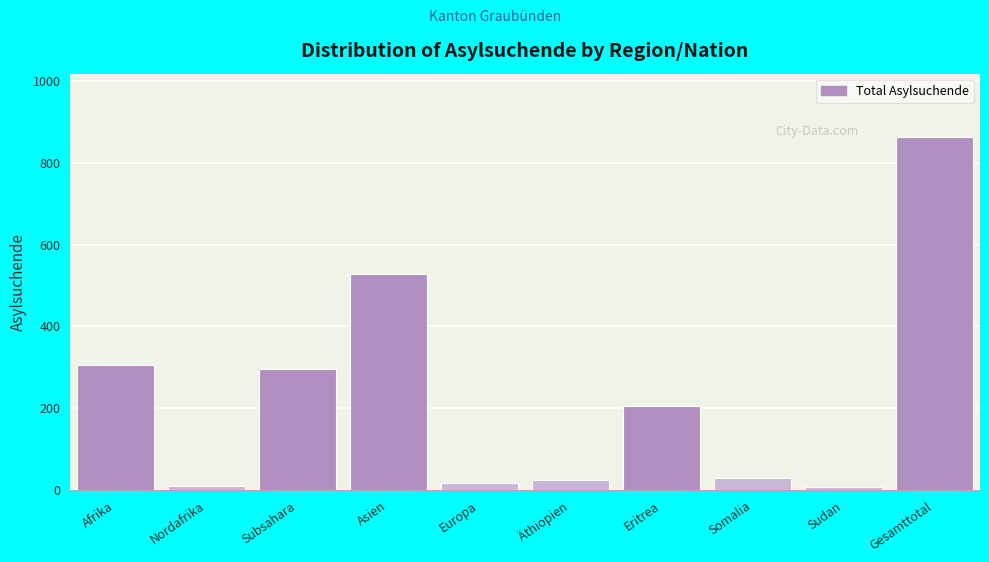

What is the average value?

229